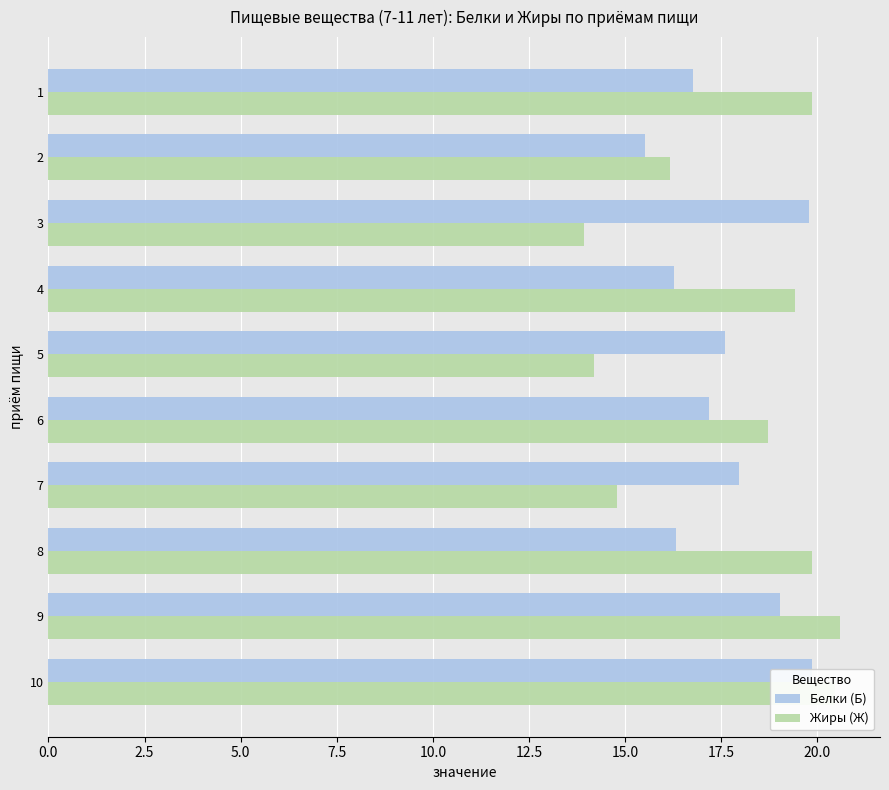

True or false: Белки (Б) has a value of 15.5 at 2.

True